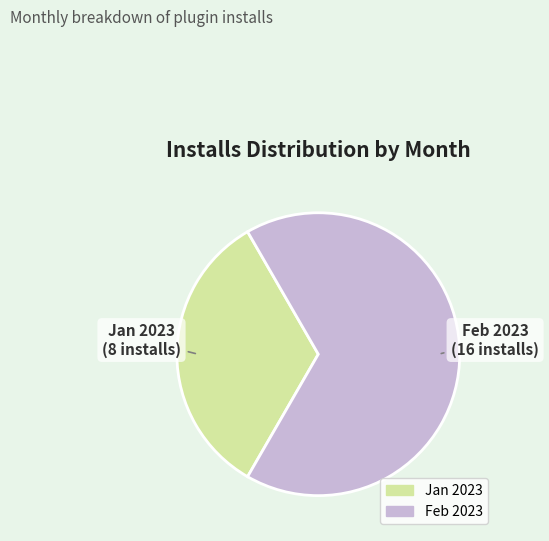

Does any single category account for the majority?

Yes